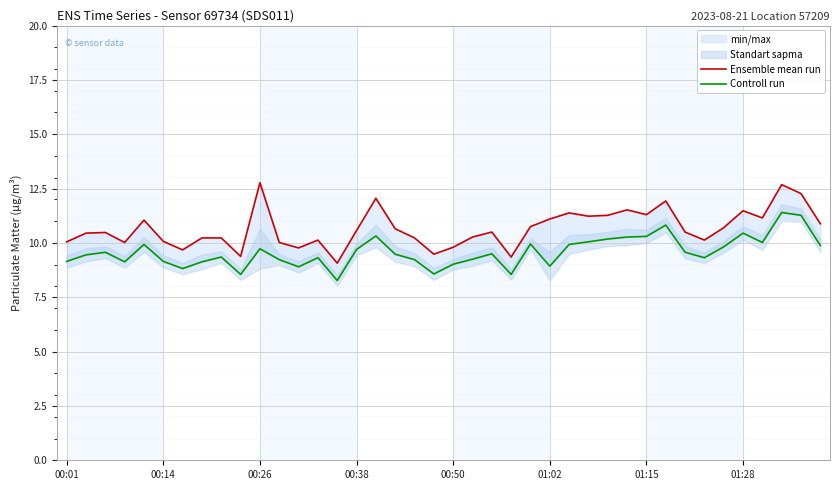

What is the difference between the maximum and minimum values in the Controll run series?

3.1